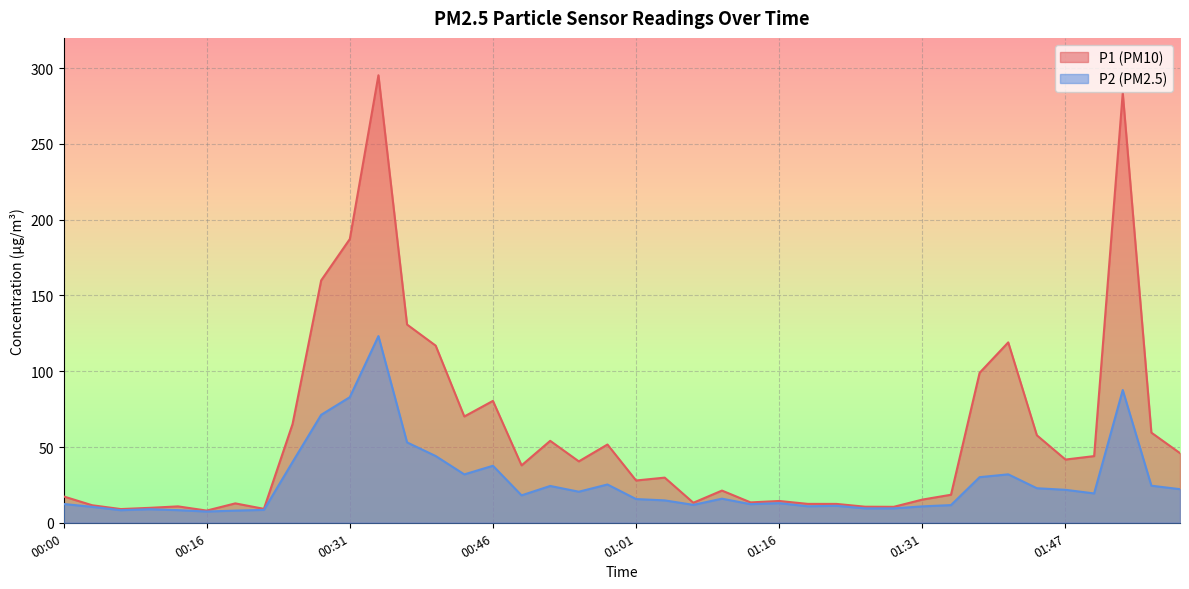

What is the difference between the highest and lowest values at 00:49?

19.8